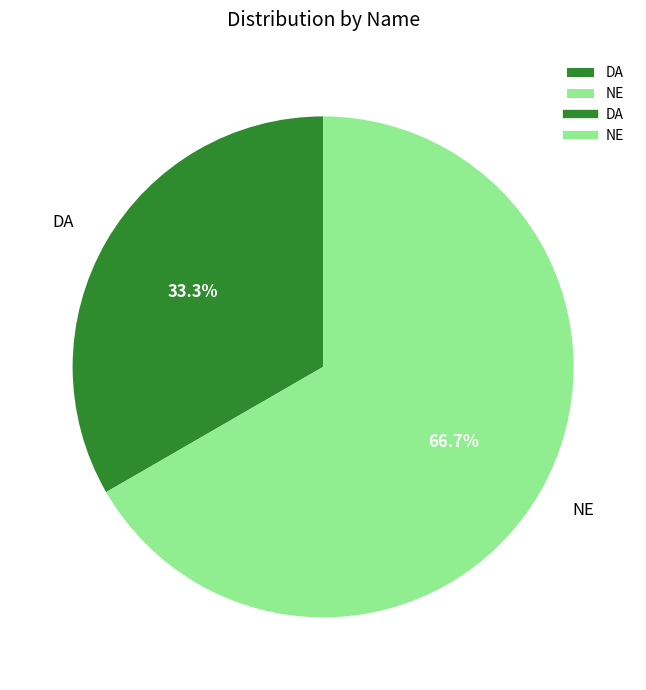

True or false: NE accounts for 79% of the total.

False